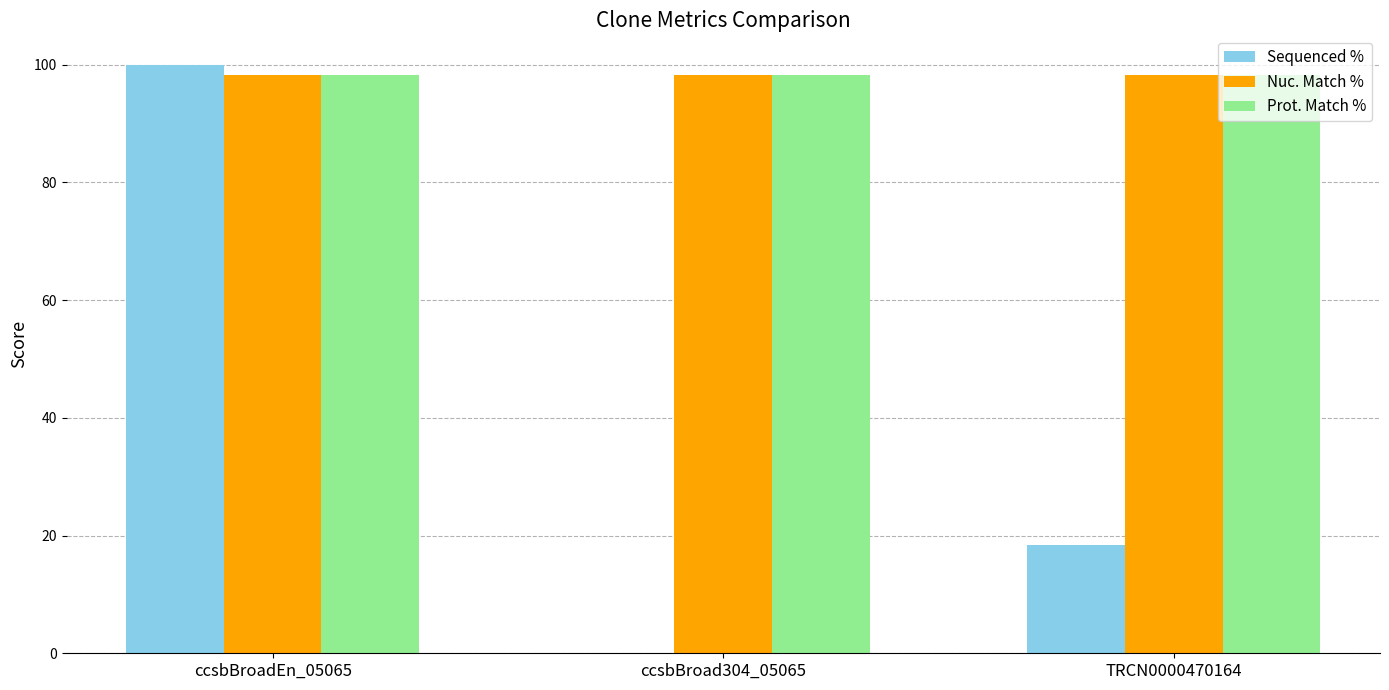

What value does the Nuc. Match % series have at TRCN0000470164?

98.3